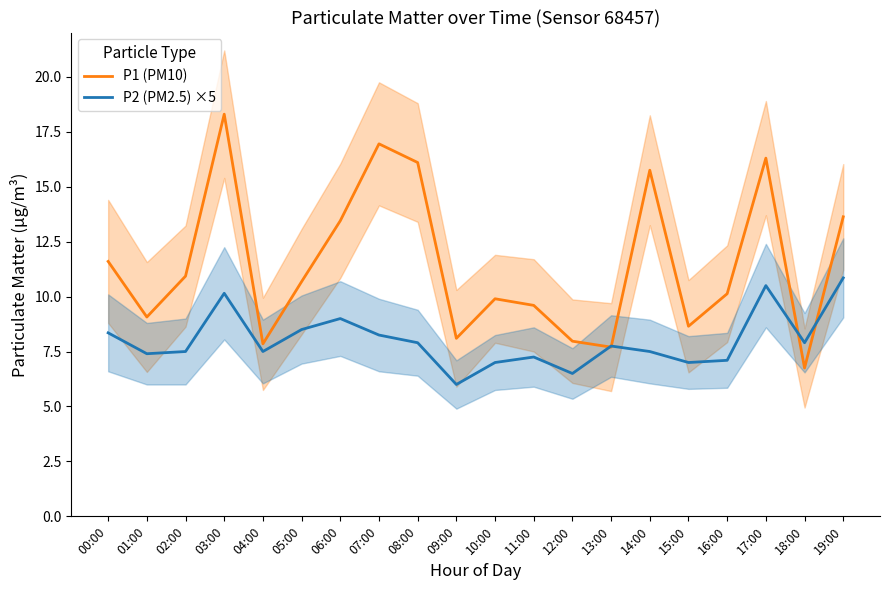

Rank the categories by P2 (PM2.5) ×5 value from lowest to highest.

09:00, 12:00, 10:00, 15:00, 16:00, 11:00, 01:00, 02:00, 04:00, 14:00, 13:00, 08:00, 18:00, 07:00, 00:00, 05:00, 06:00, 03:00, 17:00, 19:00